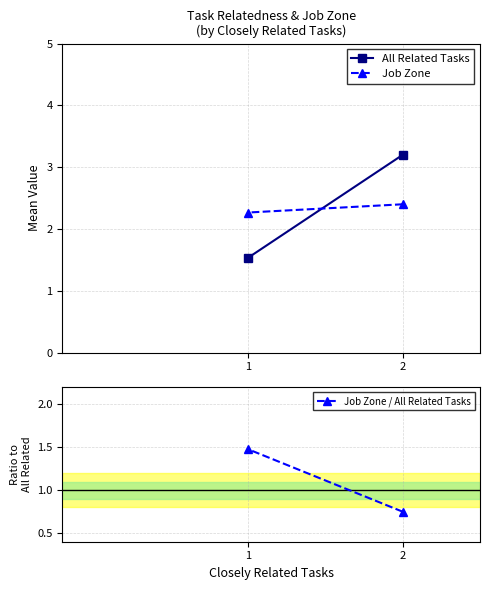

Count the number of categories in the chart.

2